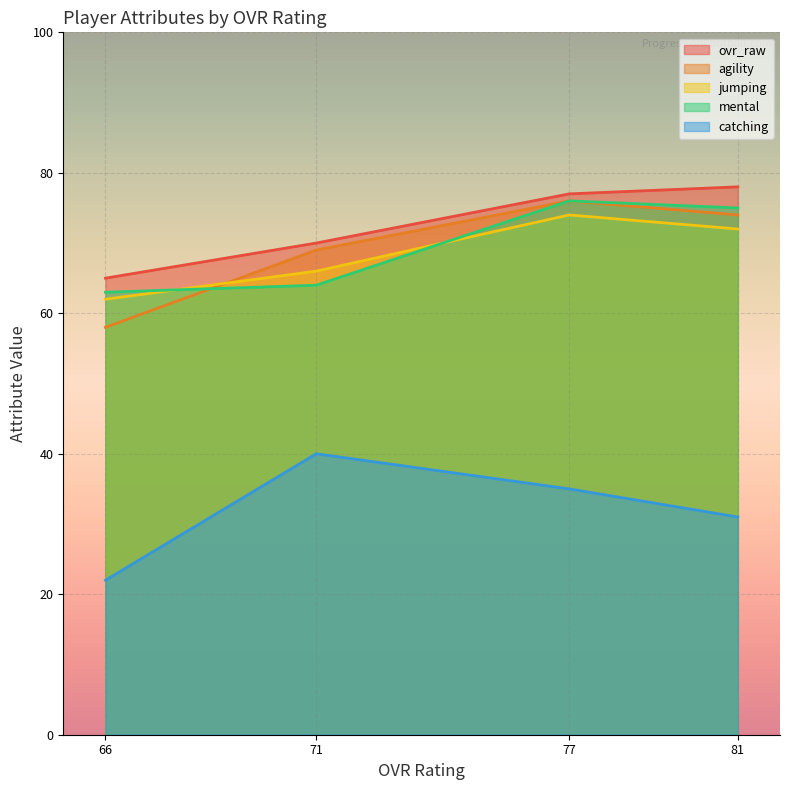

Where is the first local maximum for mental?

77